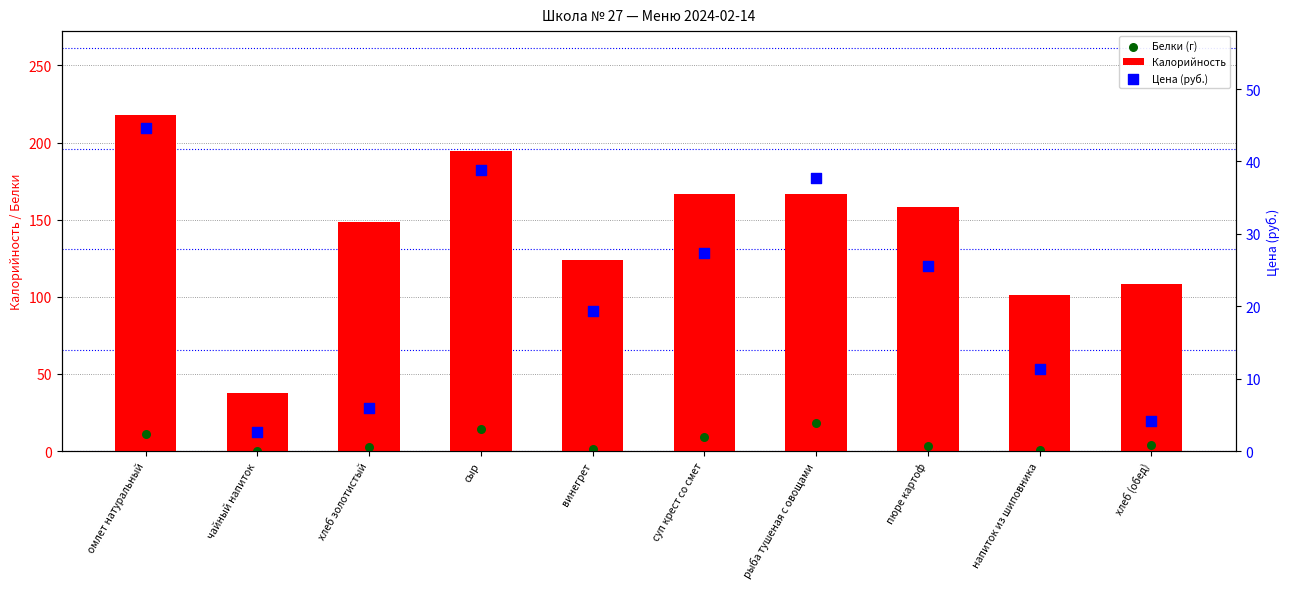

What are all the series names shown in the legend?

Калорийность, Белки (г), Цена (руб.)